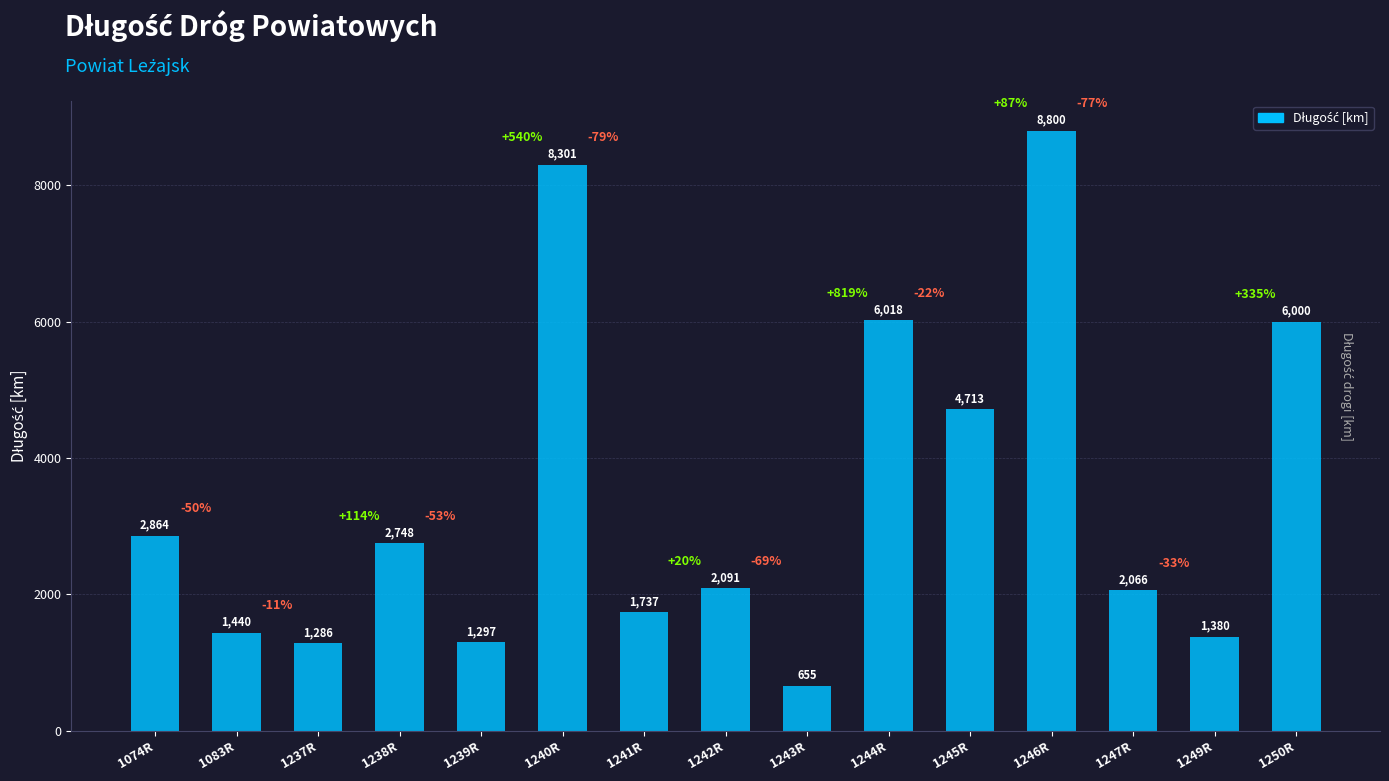

What is the ratio of the value at 1240R to the value at 1239R?

6.4